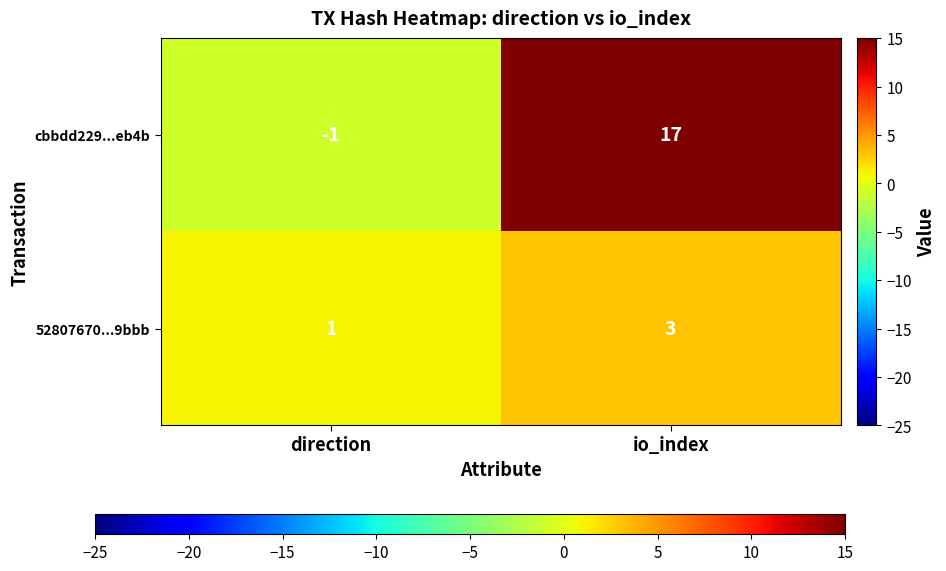

What is the total value across all series at io_index?

20